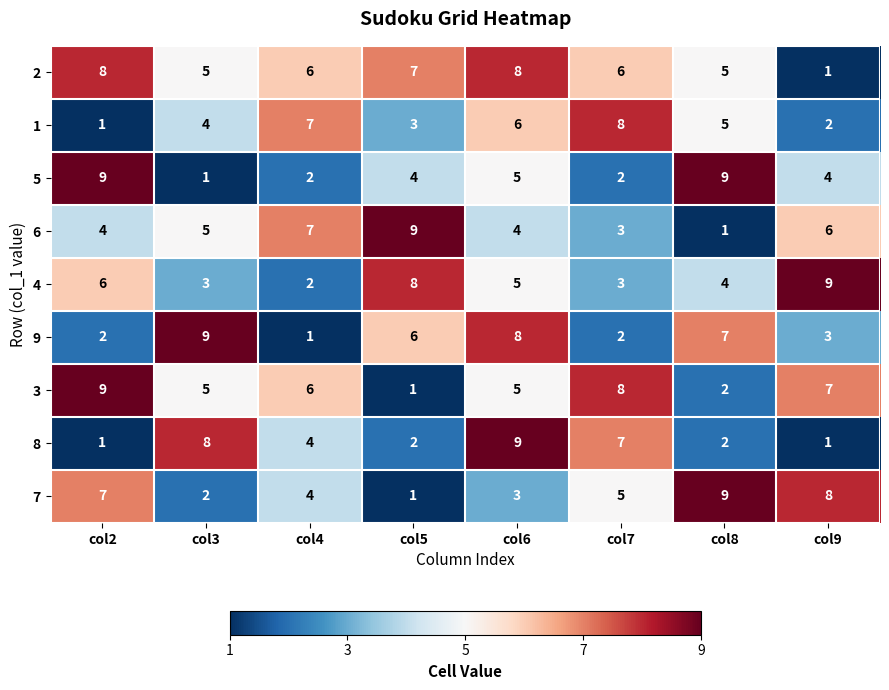

What is the sum of the 9 values at col9 and col3?

12